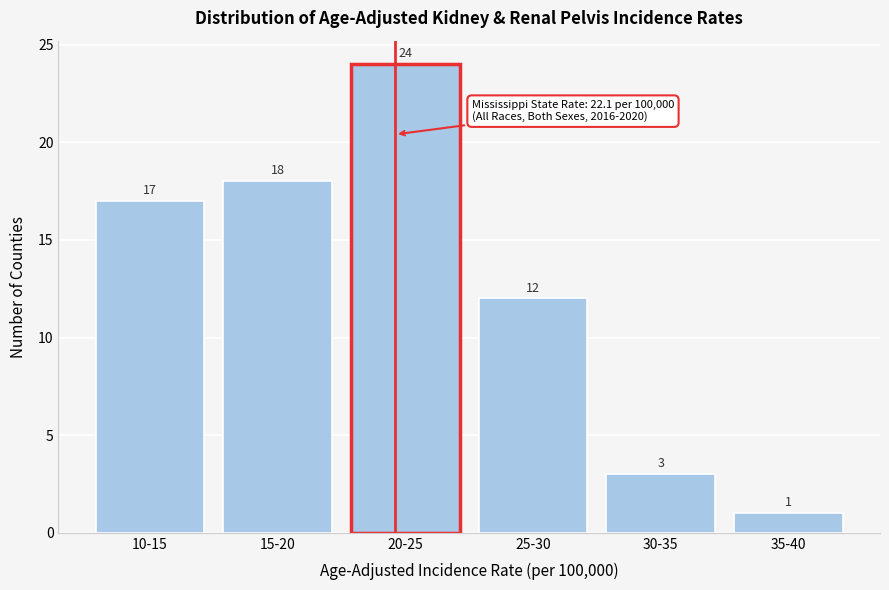

Reading right to left, what are all the values shown in this chart?

1	3	12	24	18	17